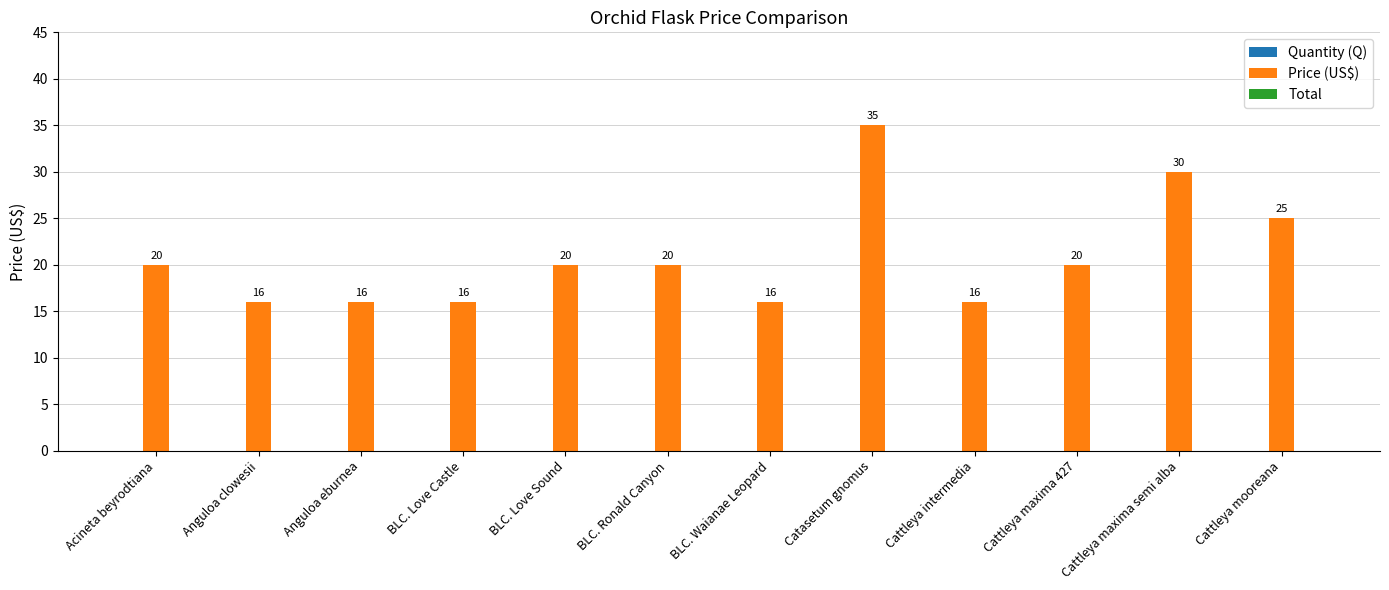

The value at Anguloa clowesii is 8. True or false?

False